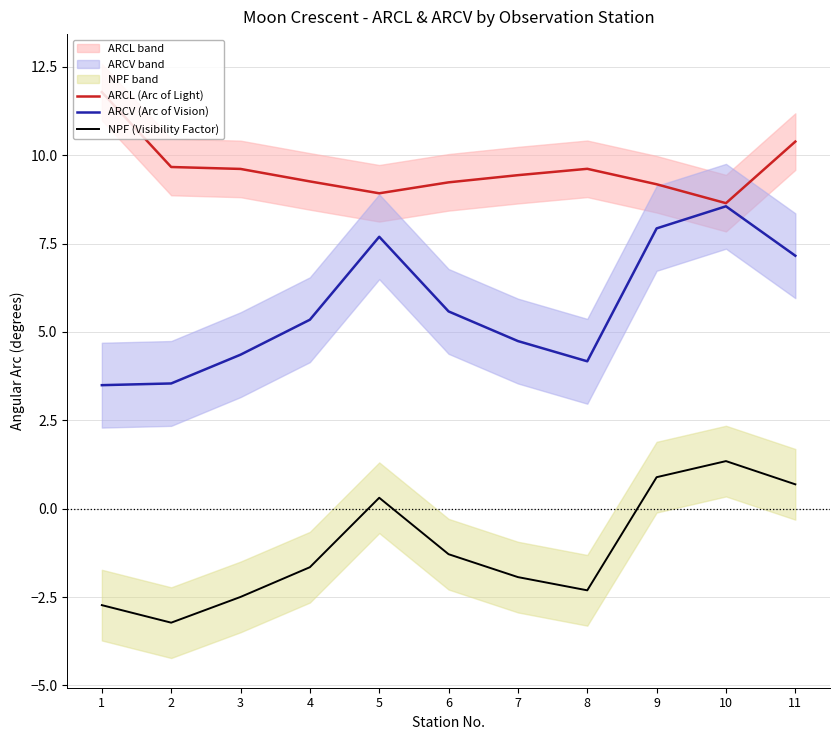

What value does the NPF (Visibility Factor) series have at 1?

-2.7